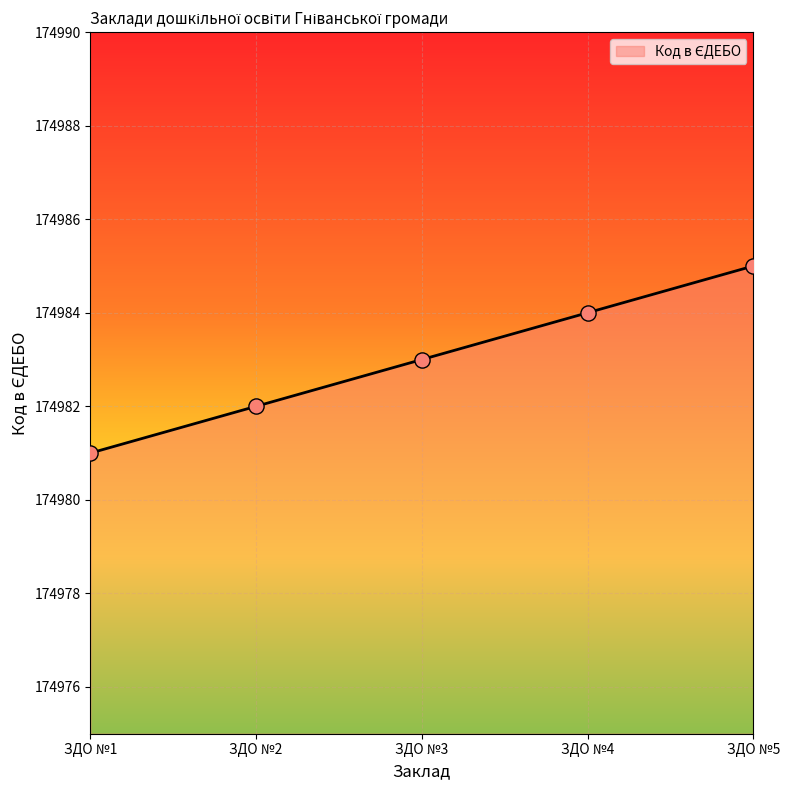

Between ЗДО №2 and ЗДО №1, which is larger?

ЗДО №2